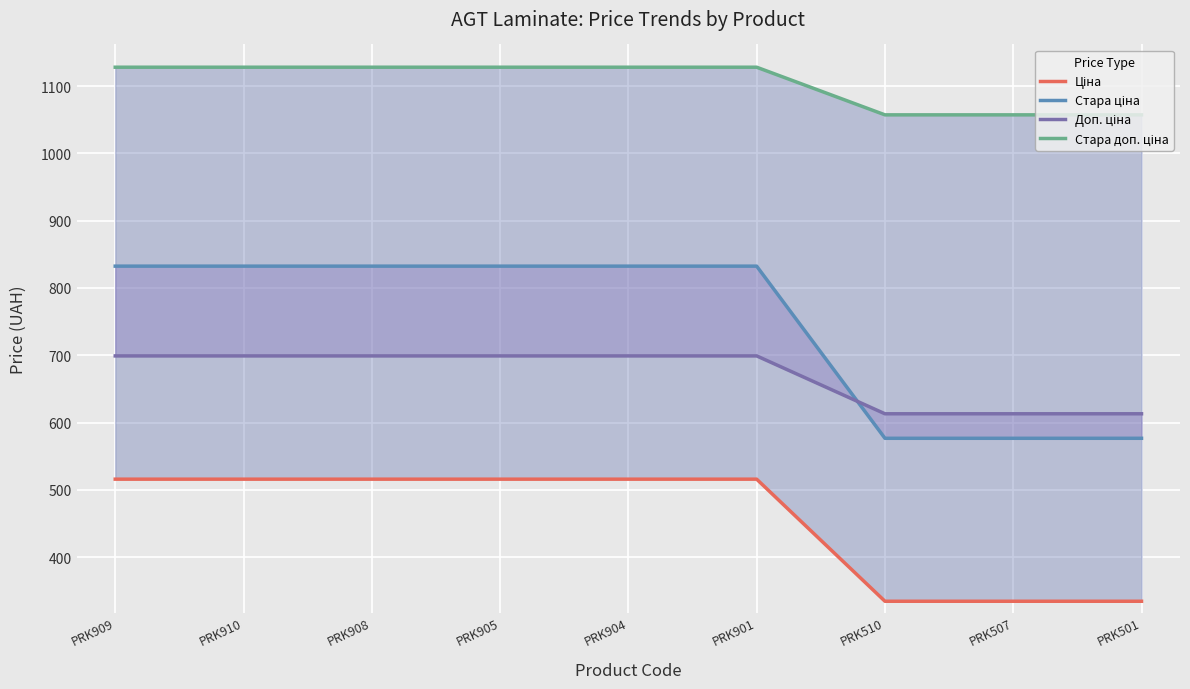

What is the smallest value displayed?

334.4